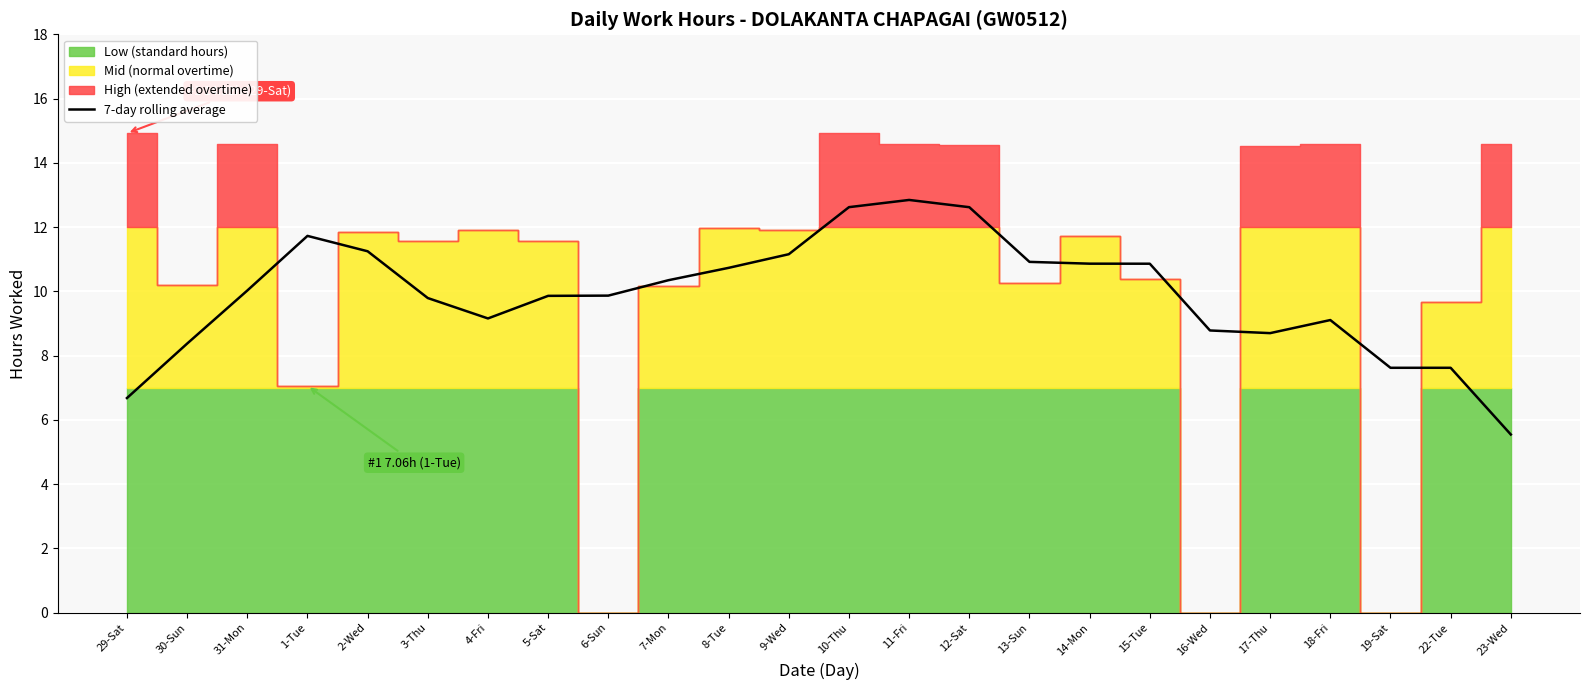

What is the difference between the maximum and minimum values?

7.3